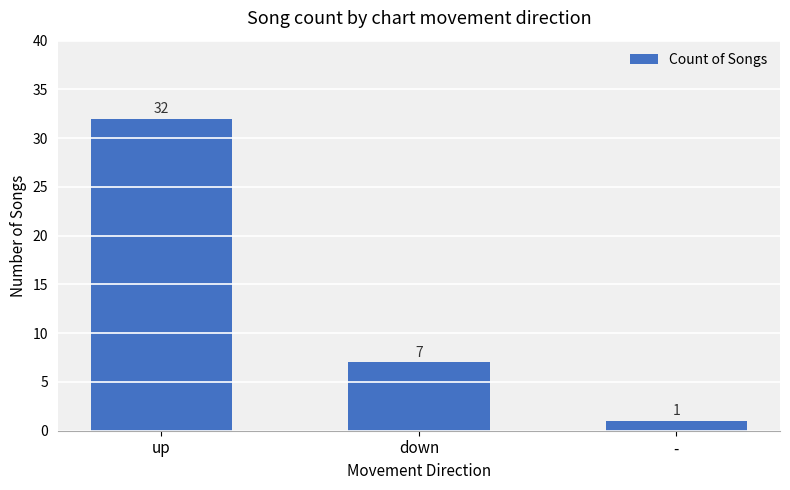

At which label is the value closest to 16?

down